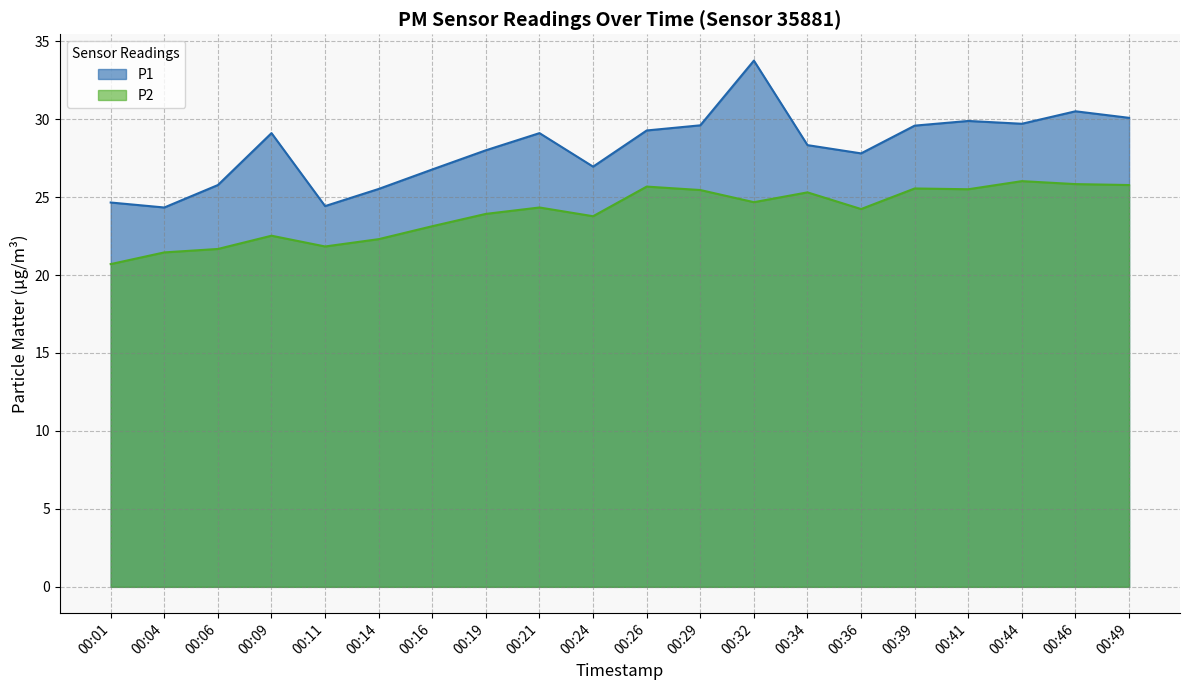

What is the maximum value shown in the chart?

33.8